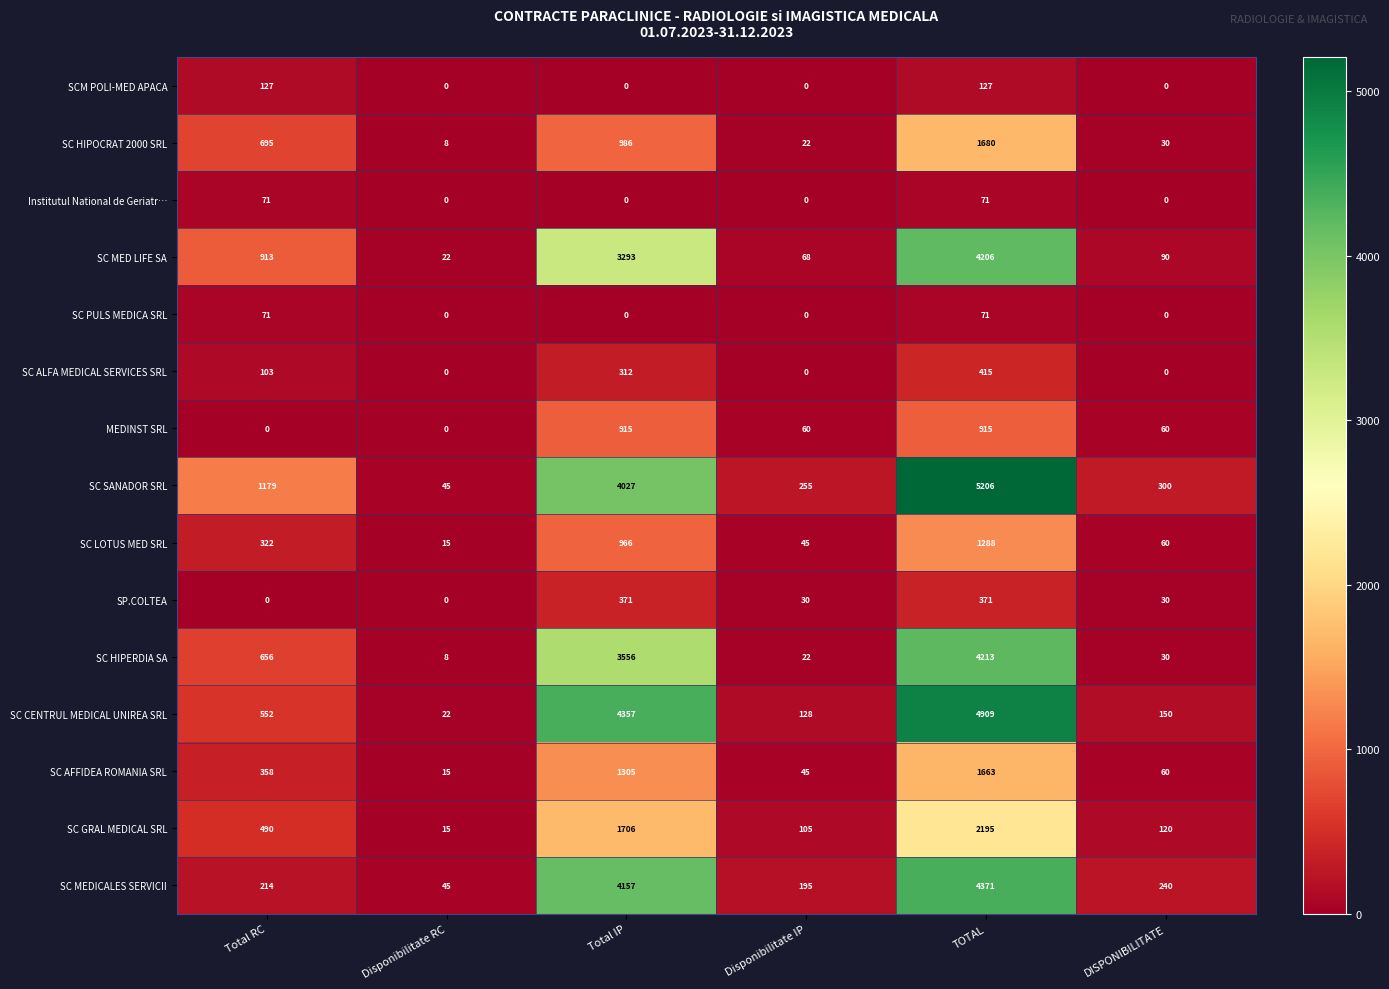

Which series changed the most between Total RC and TOTAL?

SC CENTRUL MEDICAL UNIREA SRL